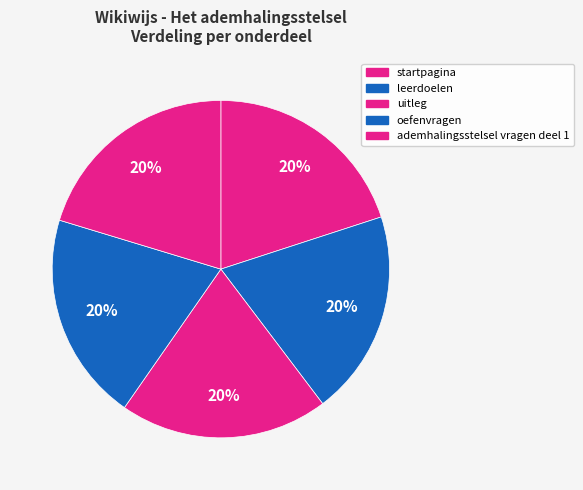

How many slices are in this pie chart?

5